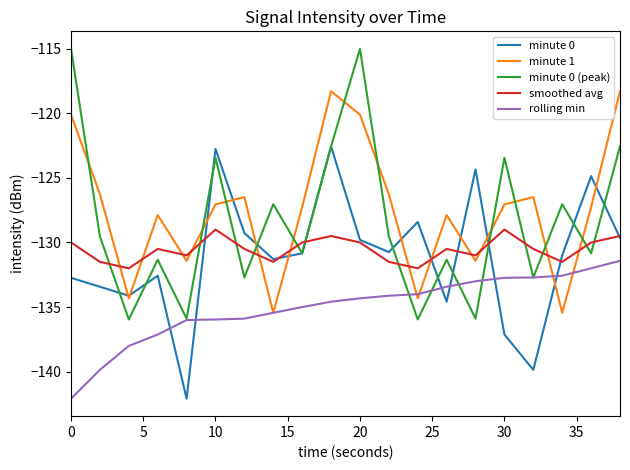

What is the difference between the maximum and minimum values in the rolling min series?

10.7